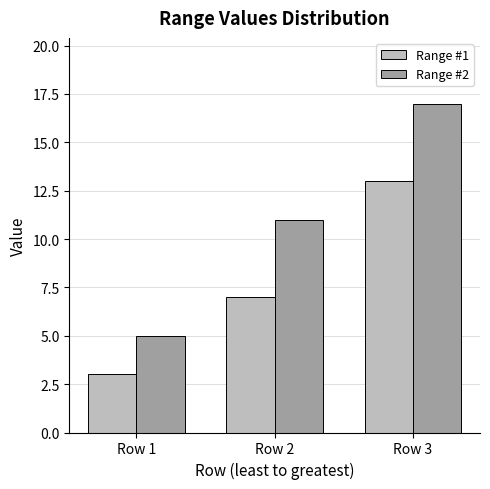

Reading left to right, extract all data points from this chart.

Range #1: 3	7	13
Range #2: 5	11	17